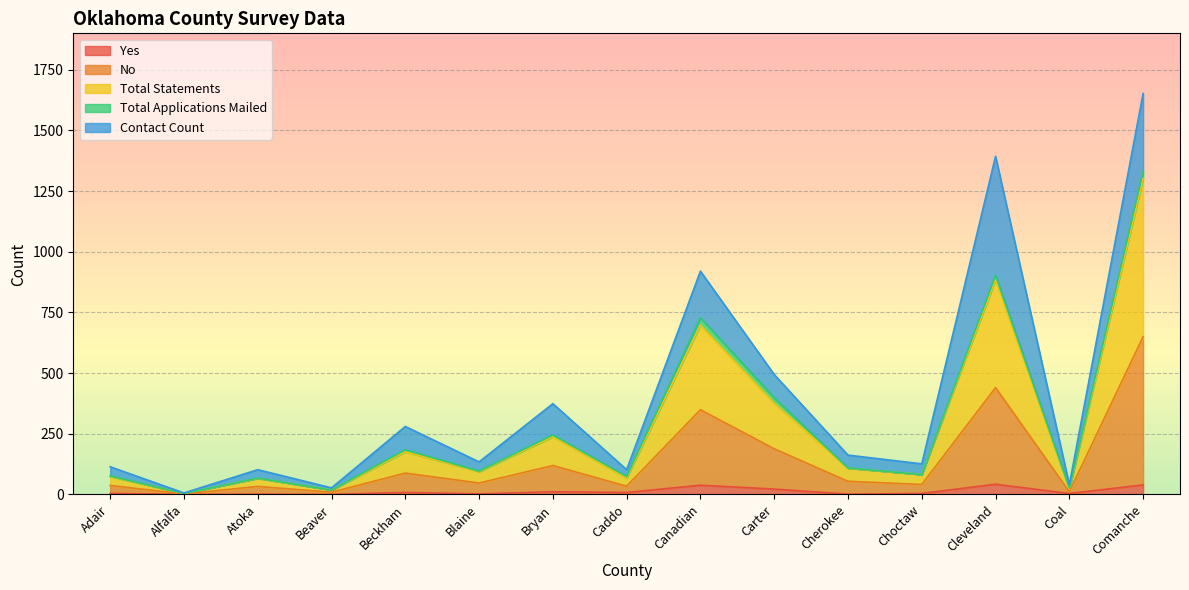

What is the label of the 2nd point from the right?

Coal